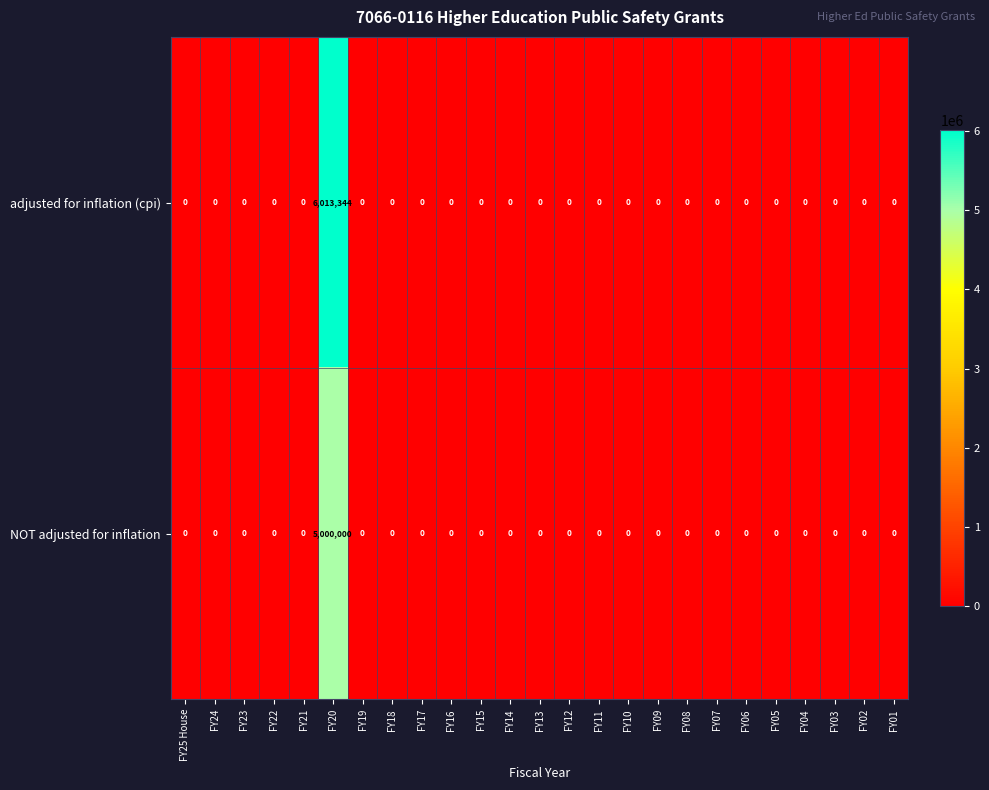

What is the sum of all adjusted for inflation (cpi) values?

6013344